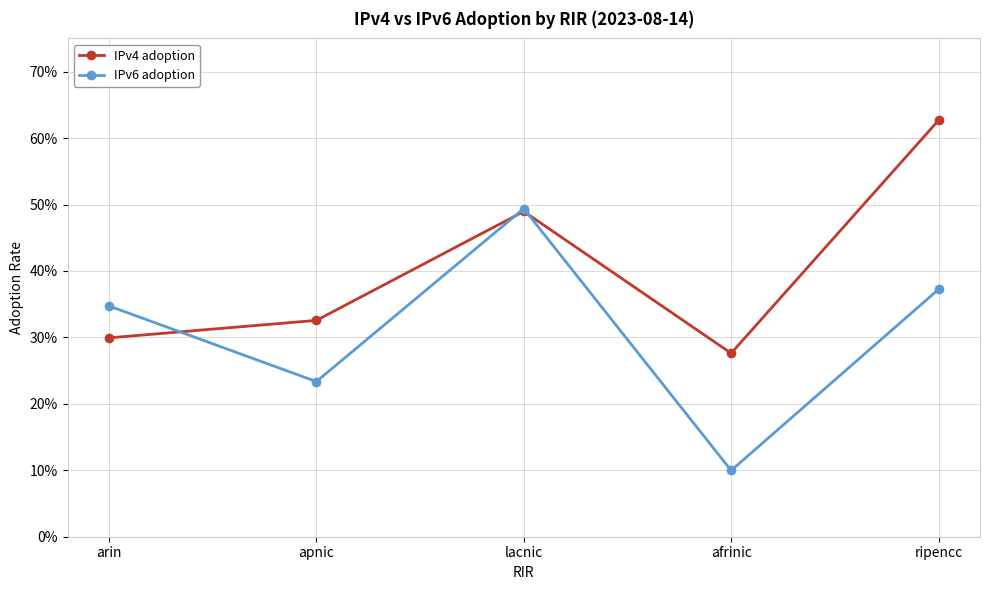

Does the chart have visible grid lines?

Yes